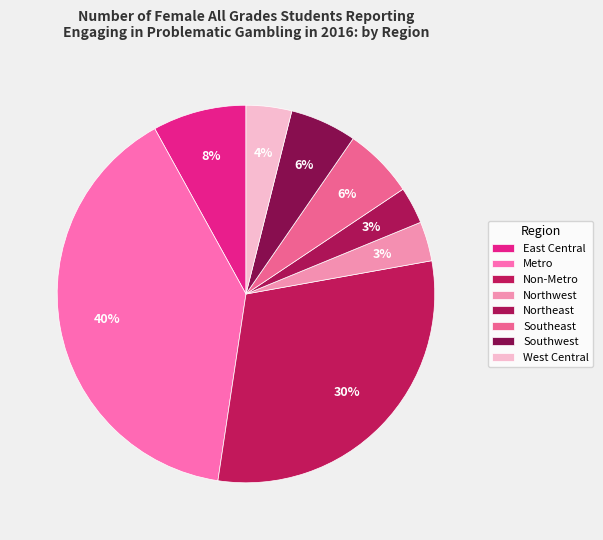

Does any single category account for the majority?

No